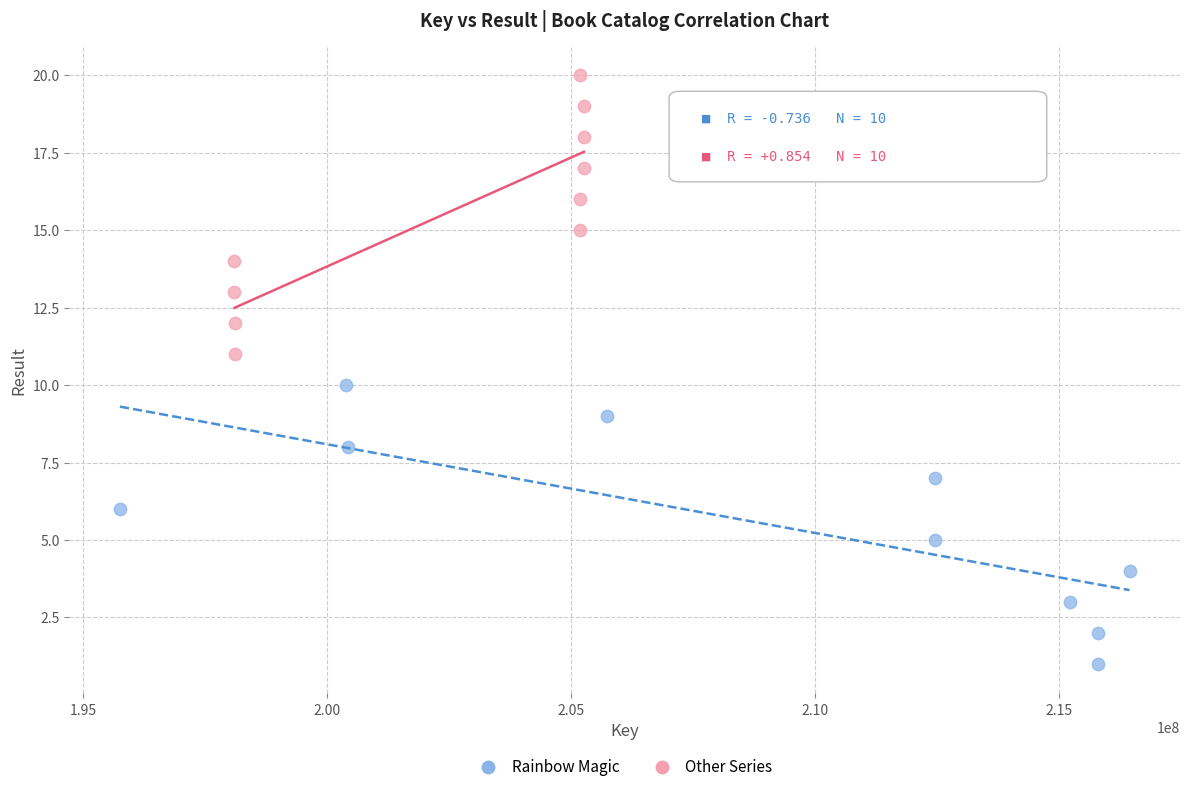

Which series reaches the maximum Y coordinate?

Other Series